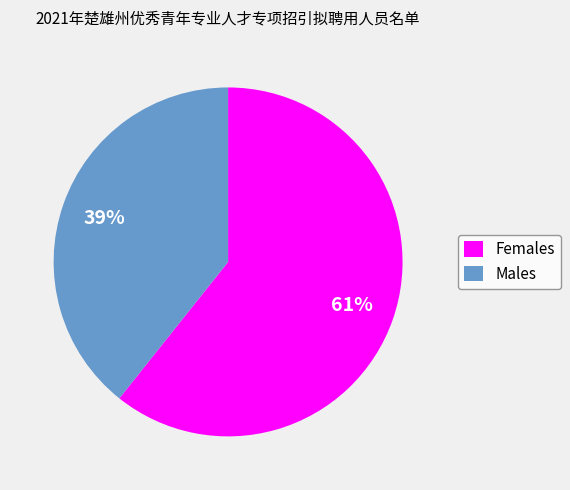

To the nearest percent, what is the average slice percentage?

50%